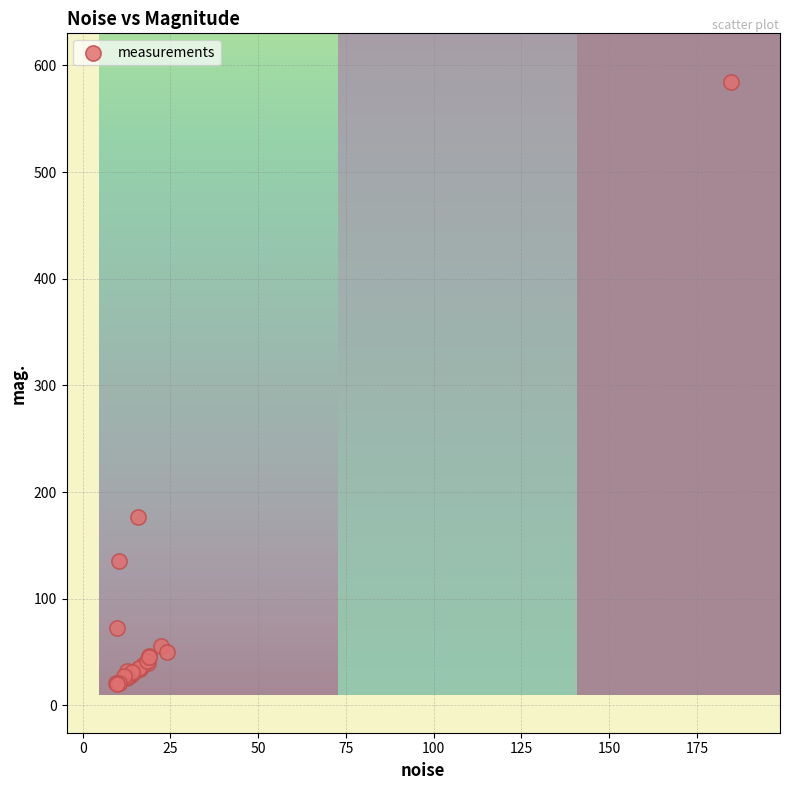

What Y value in the scatter plot is closest to 302?

176.2